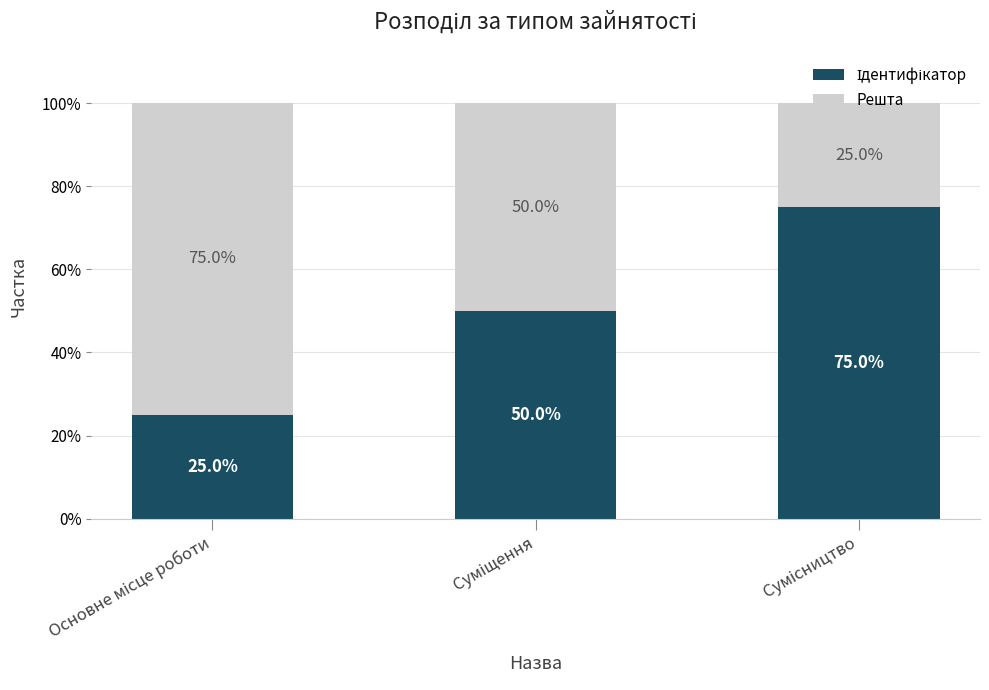

What is the label of the 3rd bar from the left?

Сумісництво